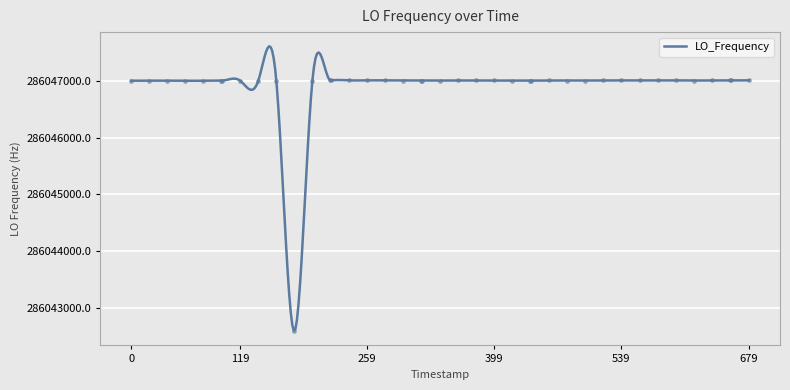

What position from the left is 679?

6